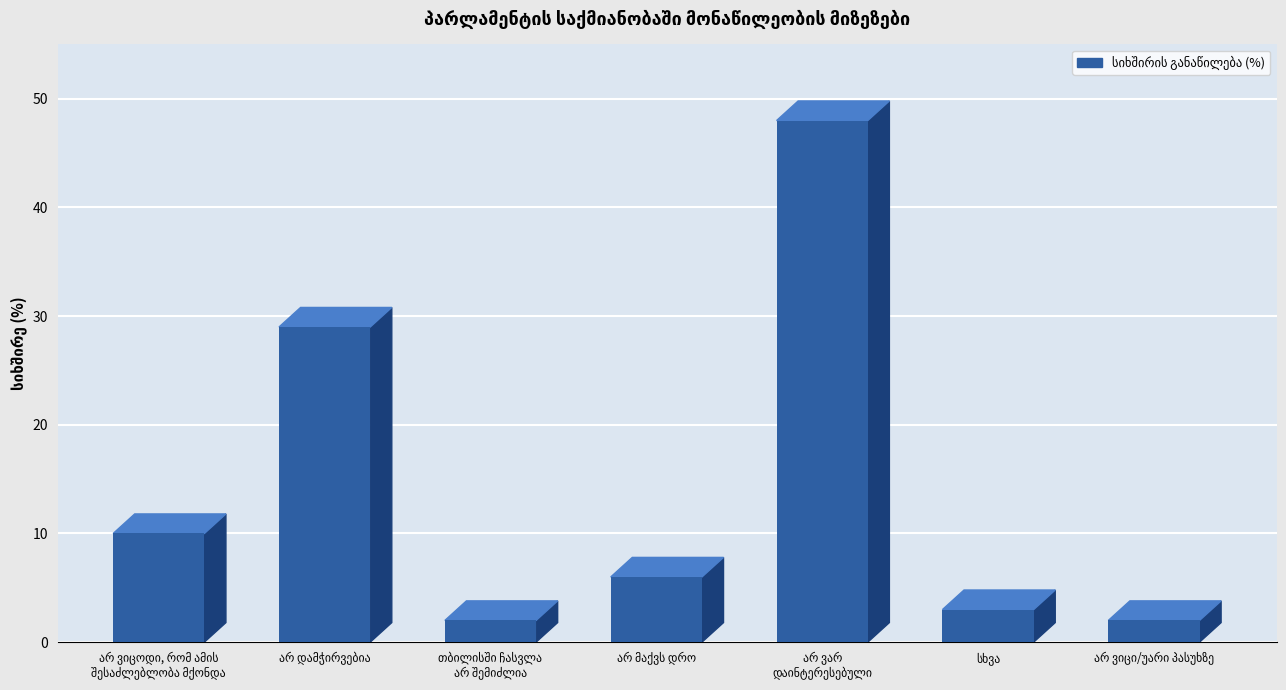

What is the change in value from არ ვიცოდი, რომ ამის
შესაძლებლობა მქონდა to თბილისში ჩასვლა
არ შემიძლია?

-8